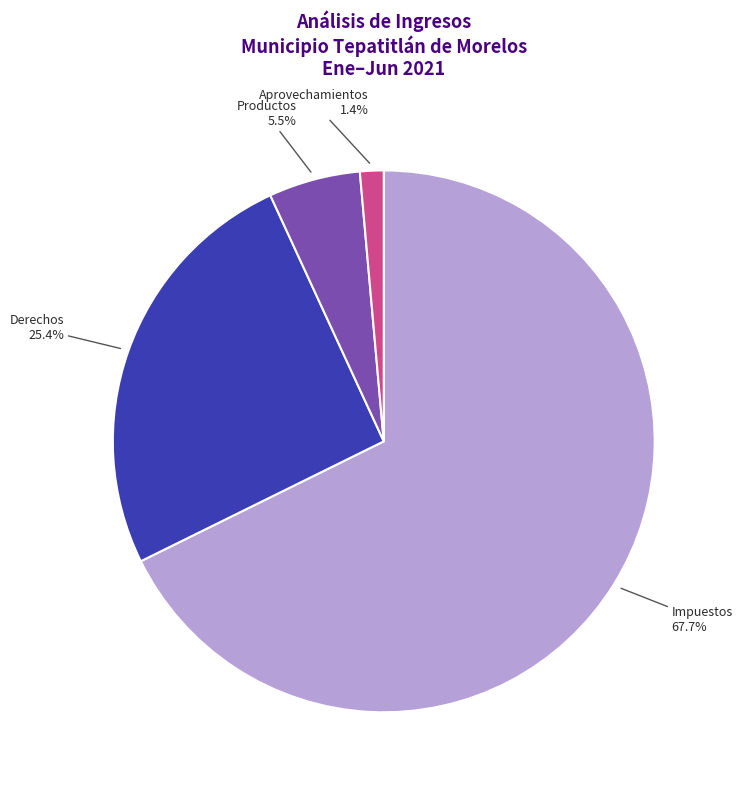

Which category has the smallest portion of the pie?

Aprovechamientos